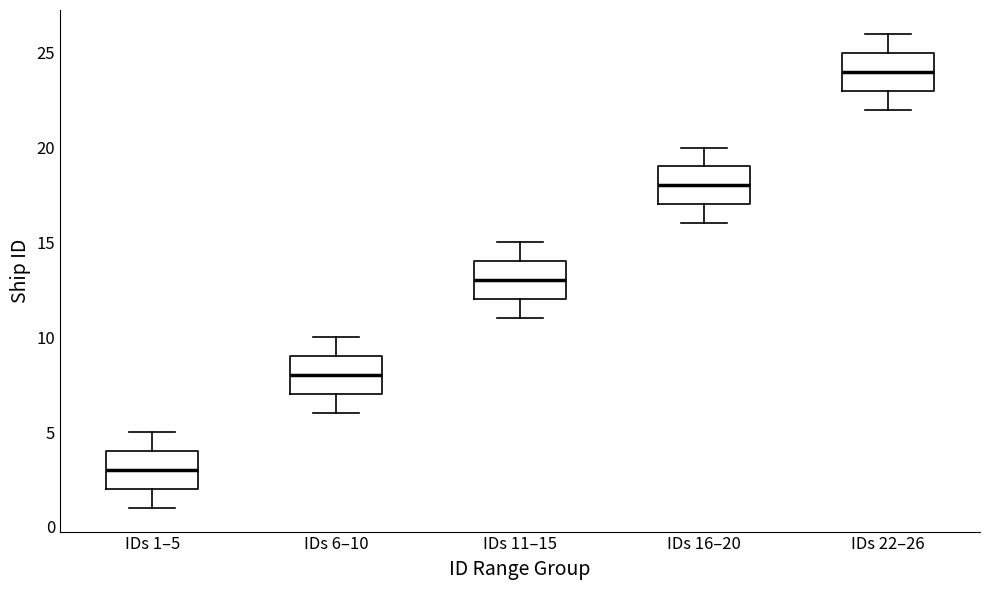

Reading left to right, transcribe this box plot: for each box, give where its median line is, the range the box spans, and where its two whiskers end, as read against the y-axis. The values are not printed on the chart, so give them approximately, as read against the axis.

IDs 1–5: median 3, box 2 to 4, whiskers 1 to 5
IDs 6–10: median 8, box 7 to 9, whiskers 6 to 10
IDs 11–15: median 13, box 12 to 14, whiskers 11 to 15
IDs 16–20: median 18, box 17 to 19, whiskers 16 to 20
IDs 22–26: median 24, box 23 to 25, whiskers 22 to 26